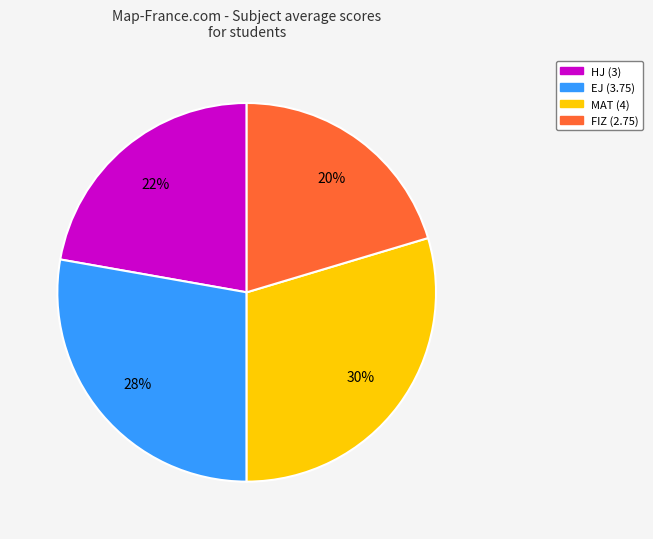

Is the sum of MAT (4) and EJ (3.75) greater than half?

Yes